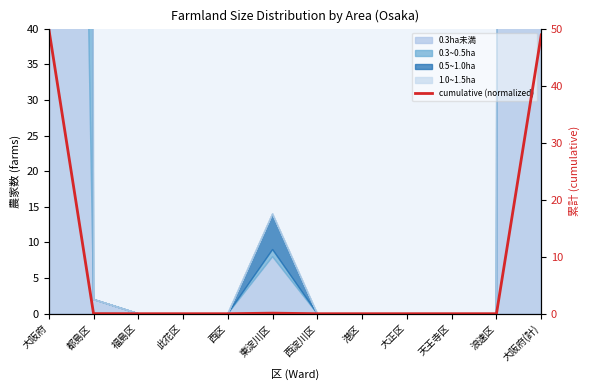

Between 東淀川区 and 天王寺区, which is larger?

東淀川区